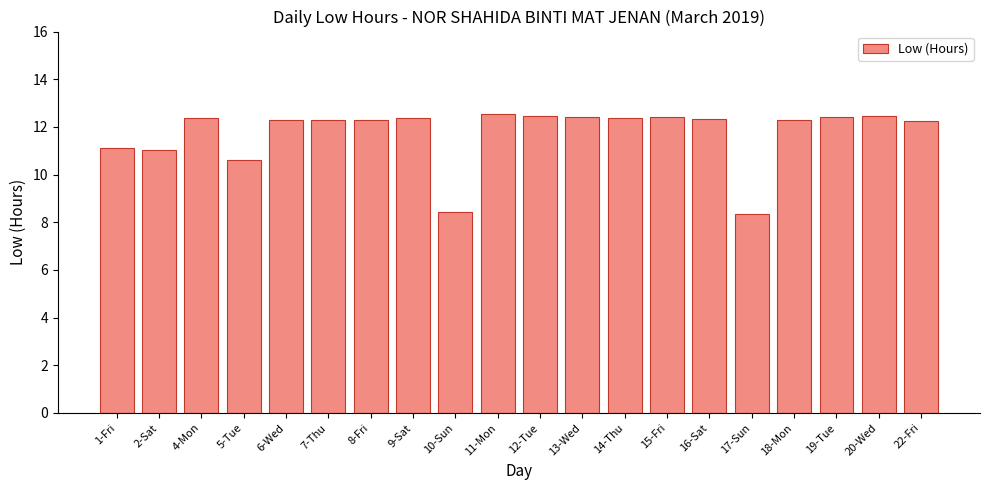

The chart shows a value of 12.3 at 6-Wed. True or false?

True